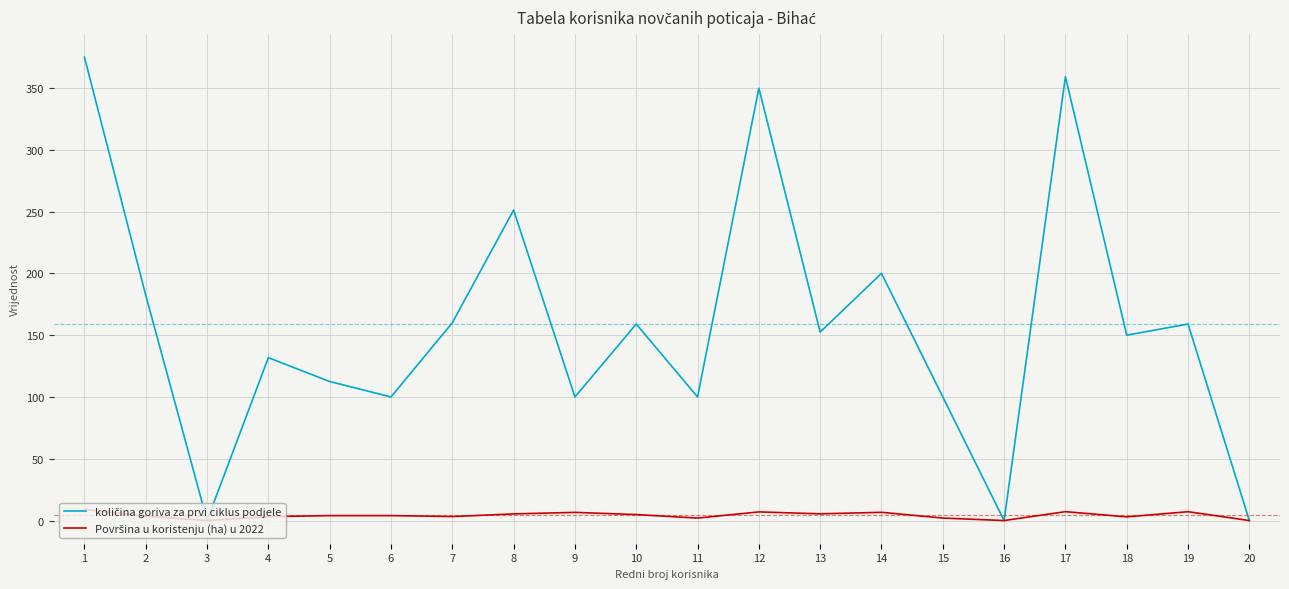

What is the greatest value displayed?

375.0